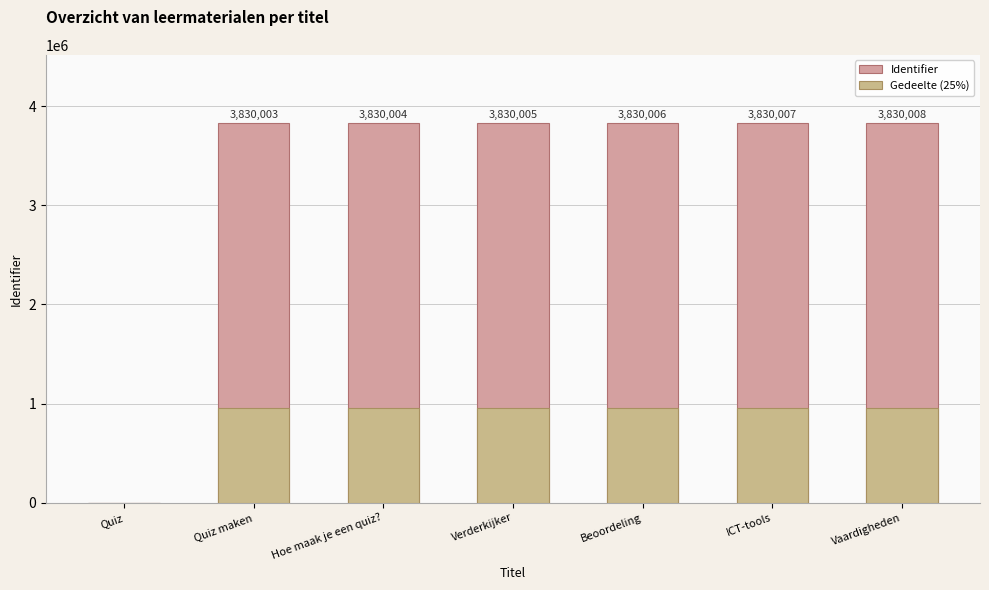

How many data points in Identifier are less than 3830005?

3